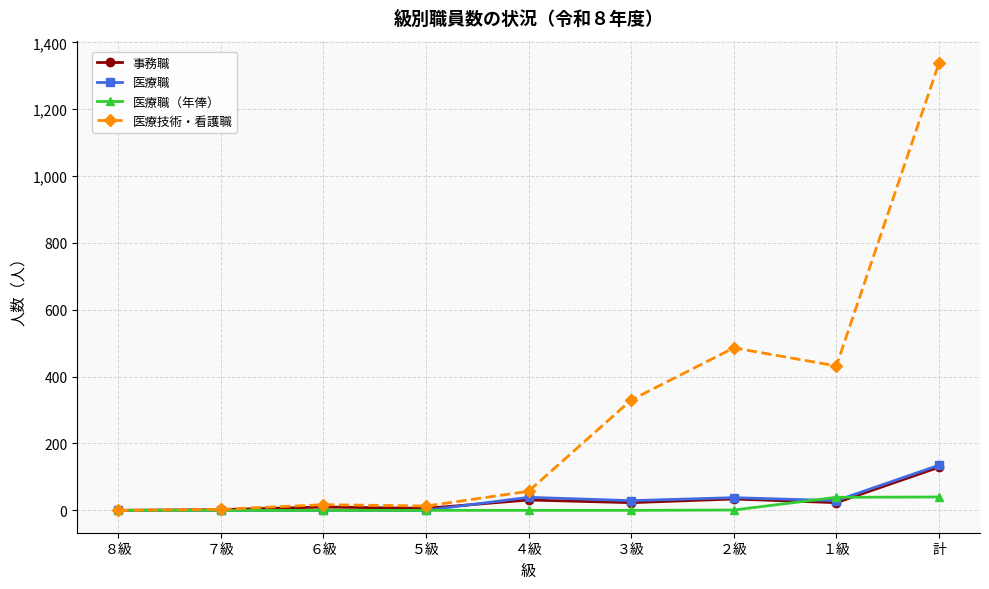

Which series has the largest total across all categories?

医療技術・看護職